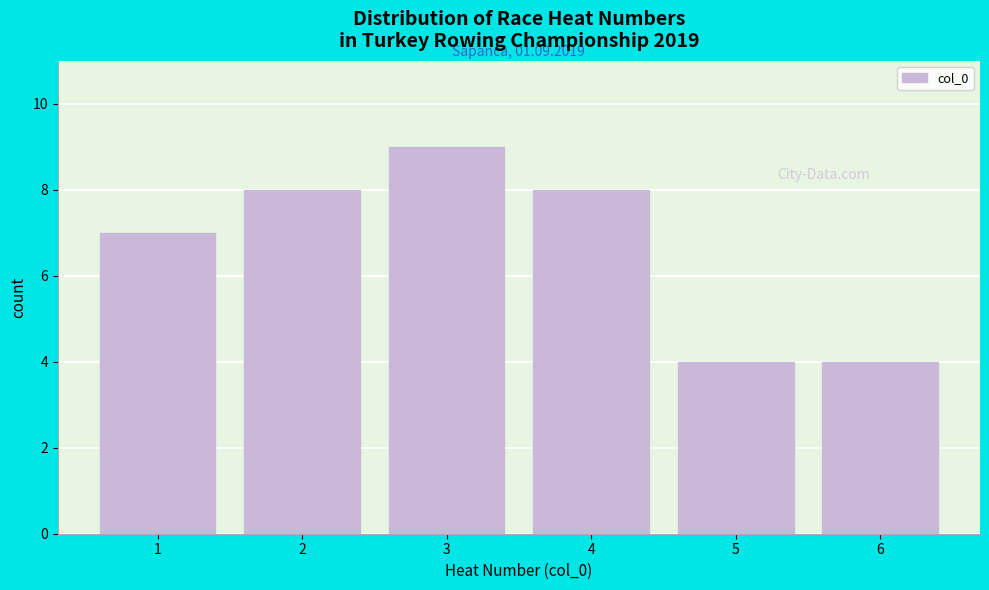

Reading left to right, what are all the values shown in this chart?

7	8	9	8	4	4